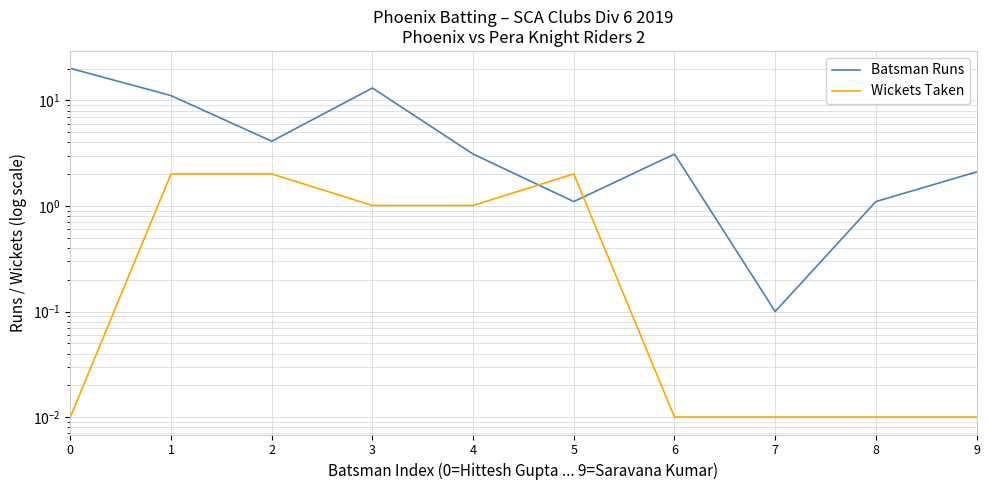

Rank the series at 7 from highest to lowest value.

Batsman Runs, Wickets Taken